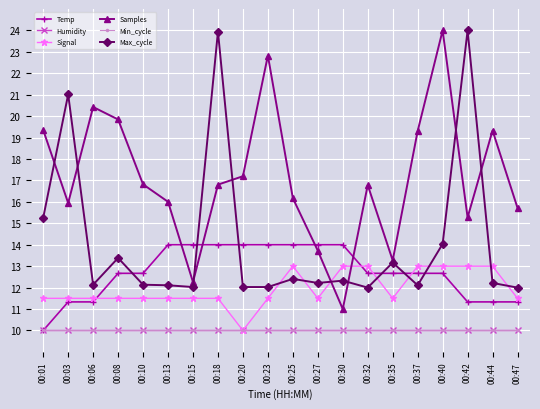

Rank the series at 00:35 from highest to lowest value.

Samples, Max_cycle, Temp, Signal, Humidity, Min_cycle